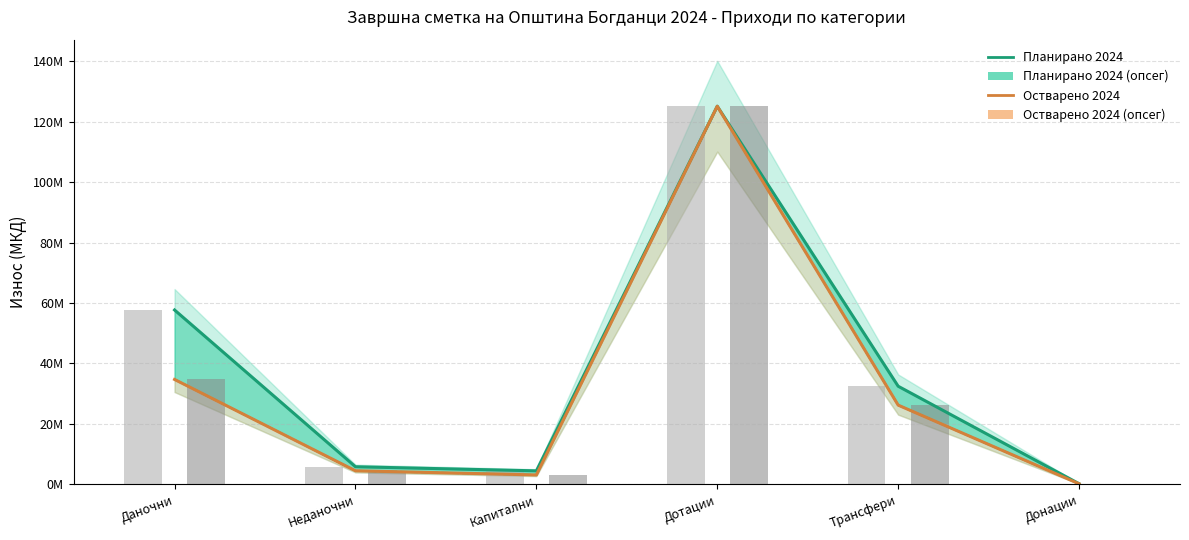

What value does the Остварено 2024 series have at Неданочни, to the nearest 10?

4502900